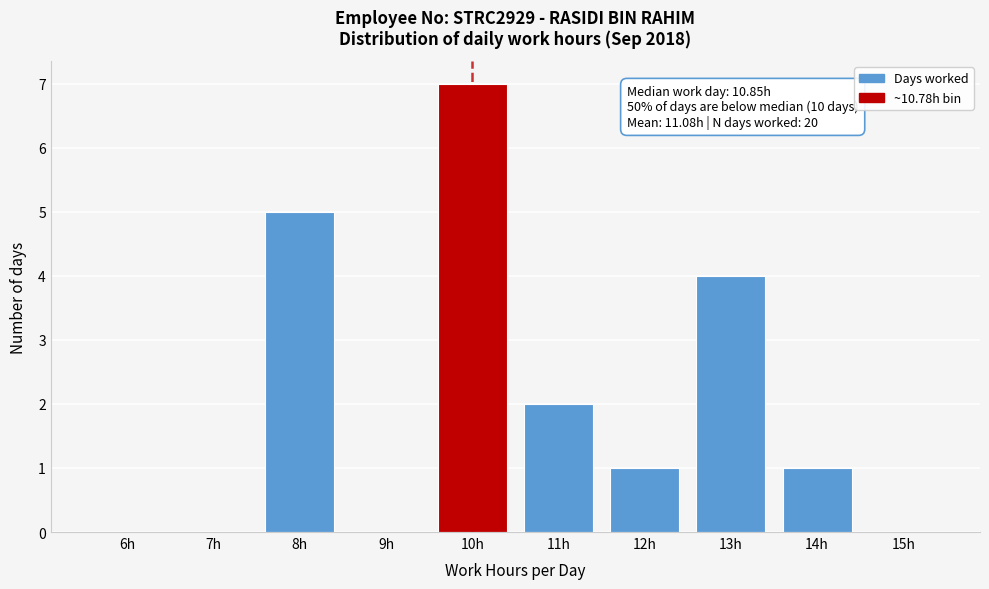

Reading right to left, what are all the values shown in this chart?

15h=0	14h=1	13h=4	12h=1	11h=2	10h=7	9h=0	8h=5	7h=0	6h=0